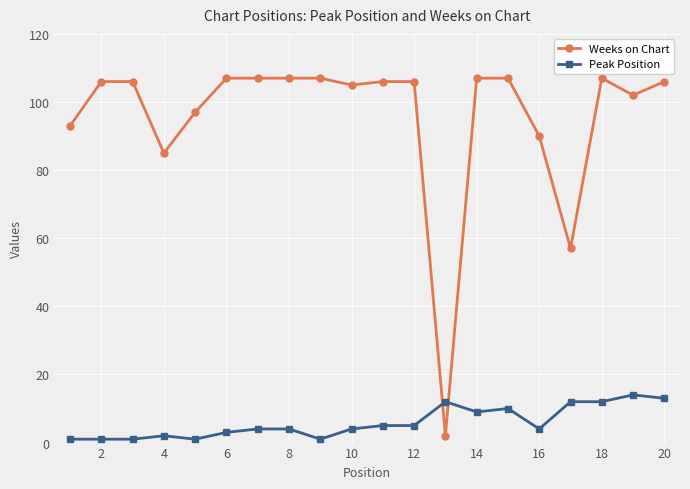

After their last crossing, which series has the higher values: Weeks on Chart or Peak Position?

Weeks on Chart